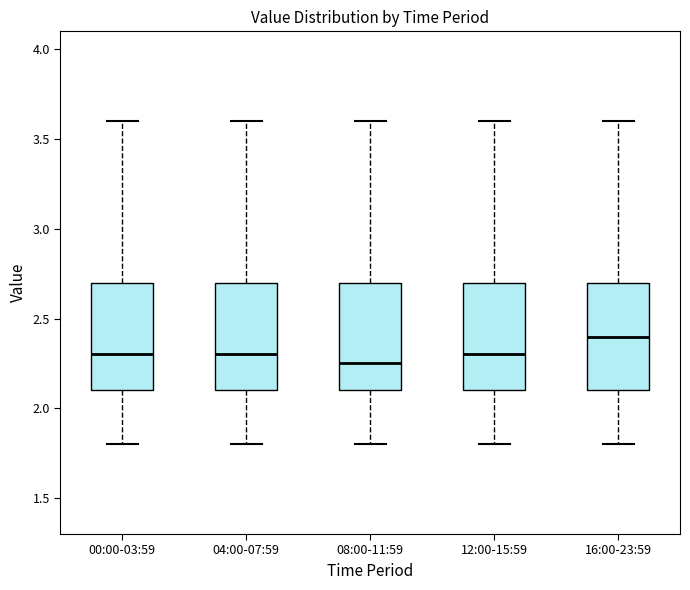

Where does the median line of the box for 04:00-07:59 sit on the y-axis? The values are not printed on the chart, so give them approximately, as read against the axis.

2.30